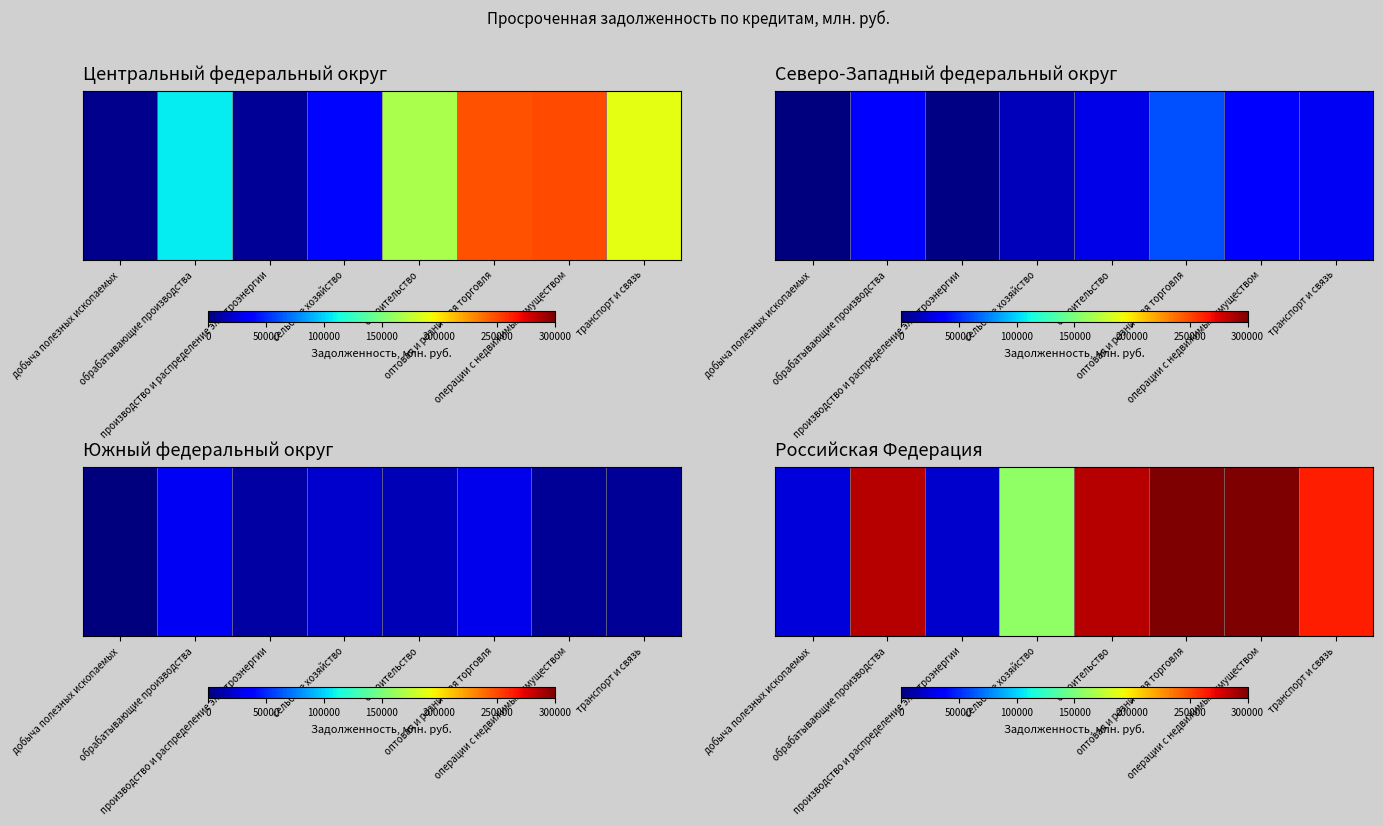

What is the ratio of the value at производство и распределение электроэнергии to the value at добыча полезных ископаемых?

0.9